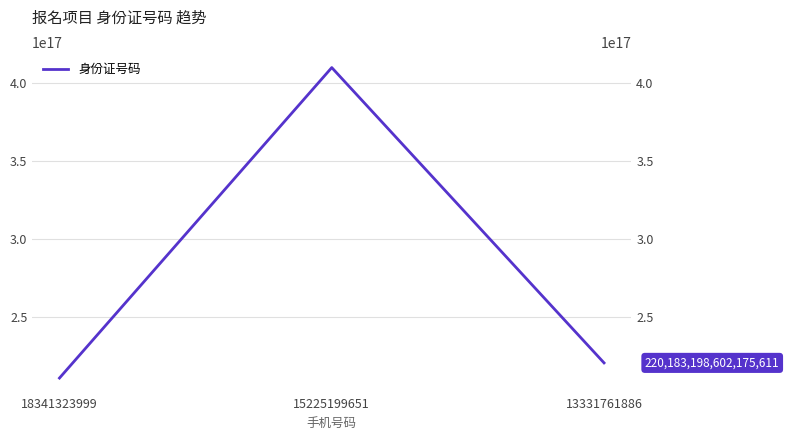

How many values are below 220183198602175616?

1